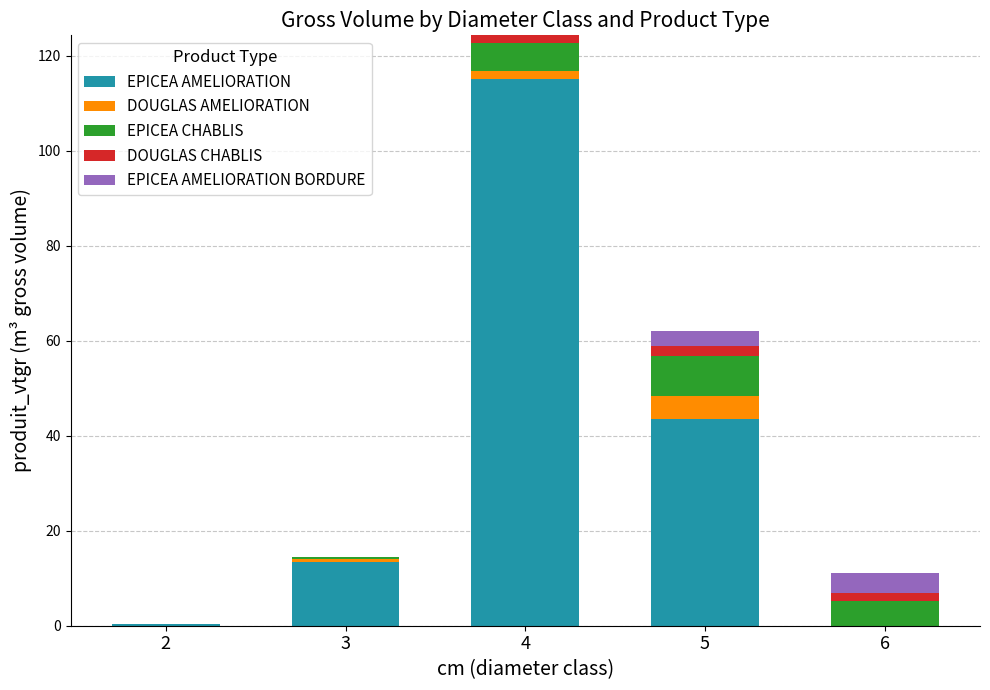

At which category is the sum across all series the highest?

4